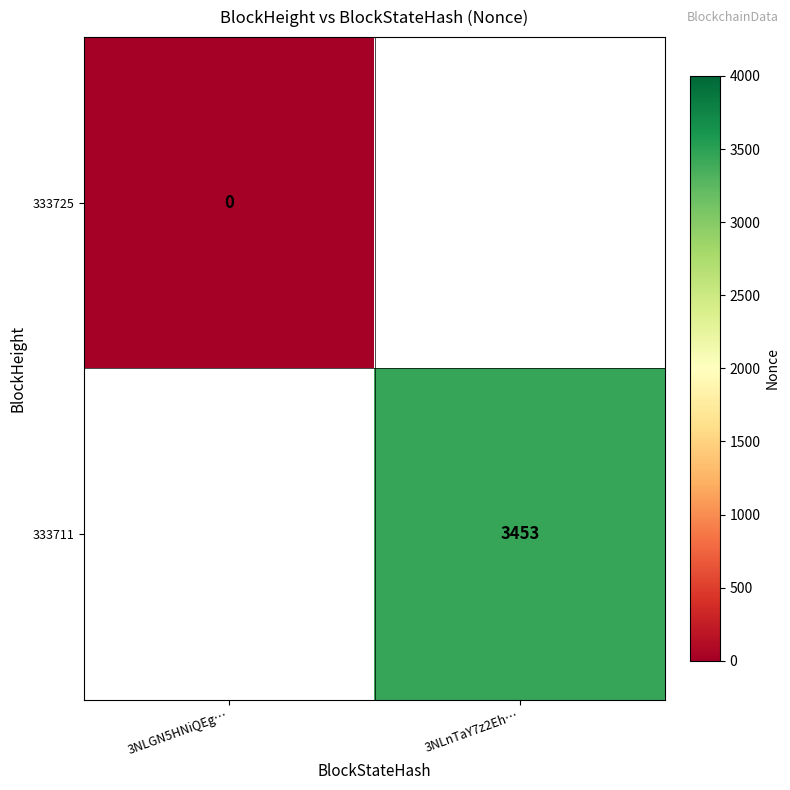

At how many categories does at least one series exceed 2862?

1